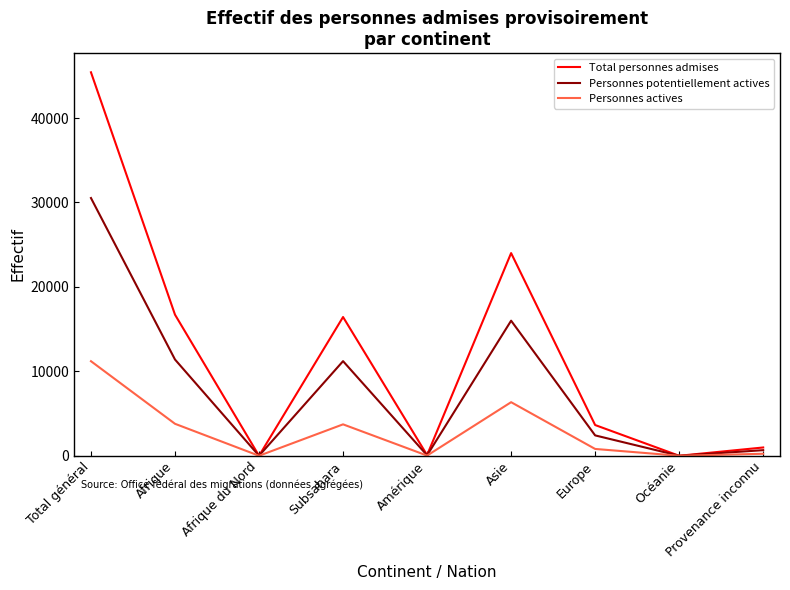

Count the number of data series in this chart.

3